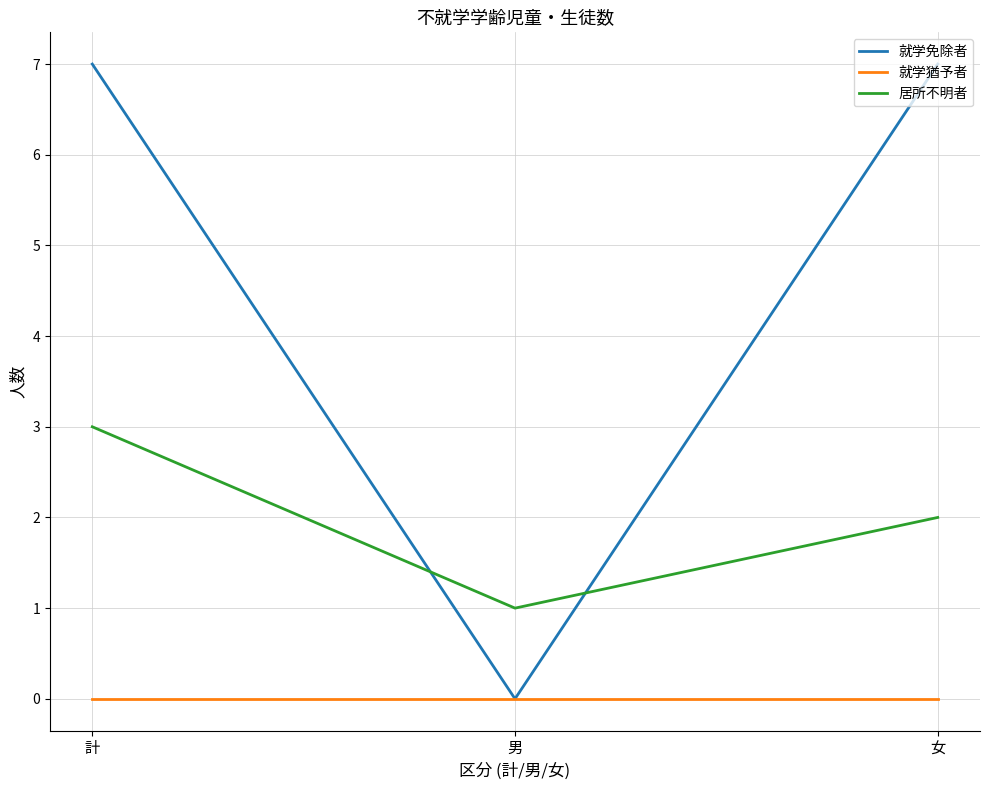

At how many categories does at least one series exceed 6?

2